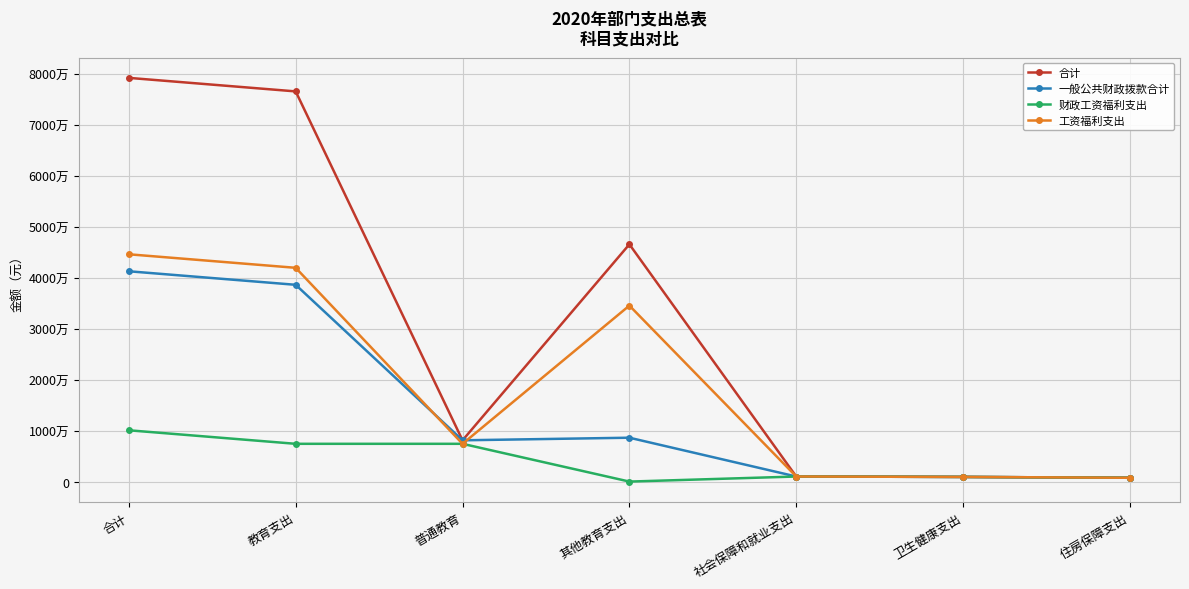

What are all the series names shown in the legend?

合计, 一般公共财政拨款合计, 财政工资福利支出, 工资福利支出